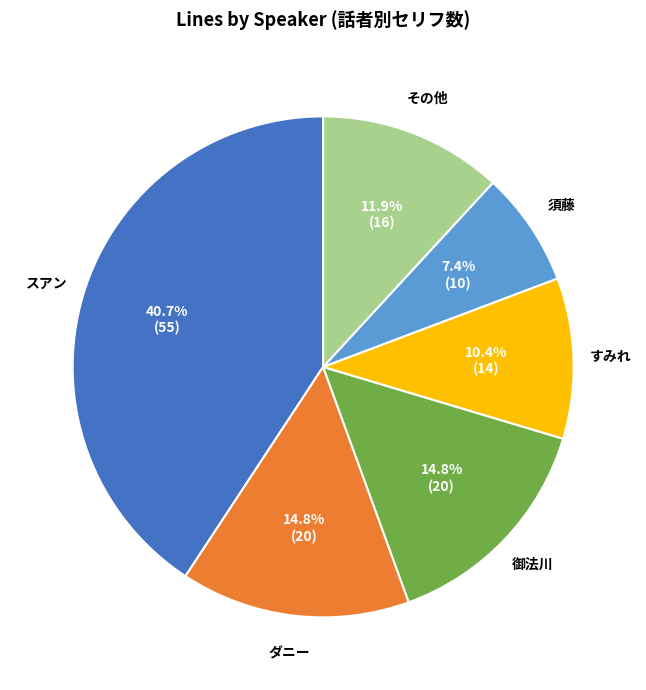

Does any single category account for the majority?

No